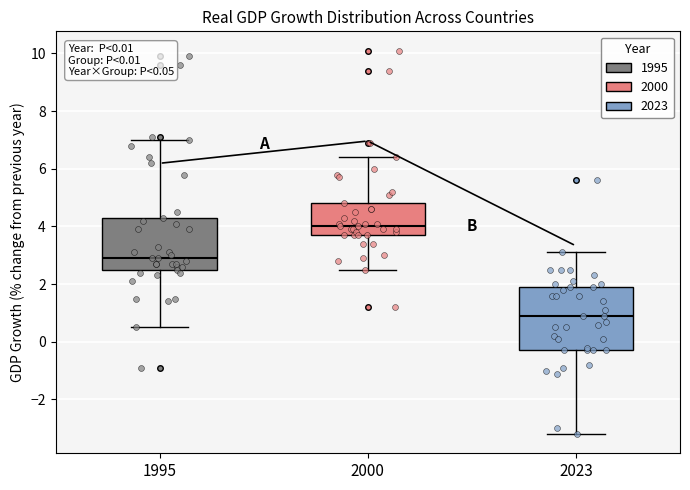

Which box's median line is the highest?

2000